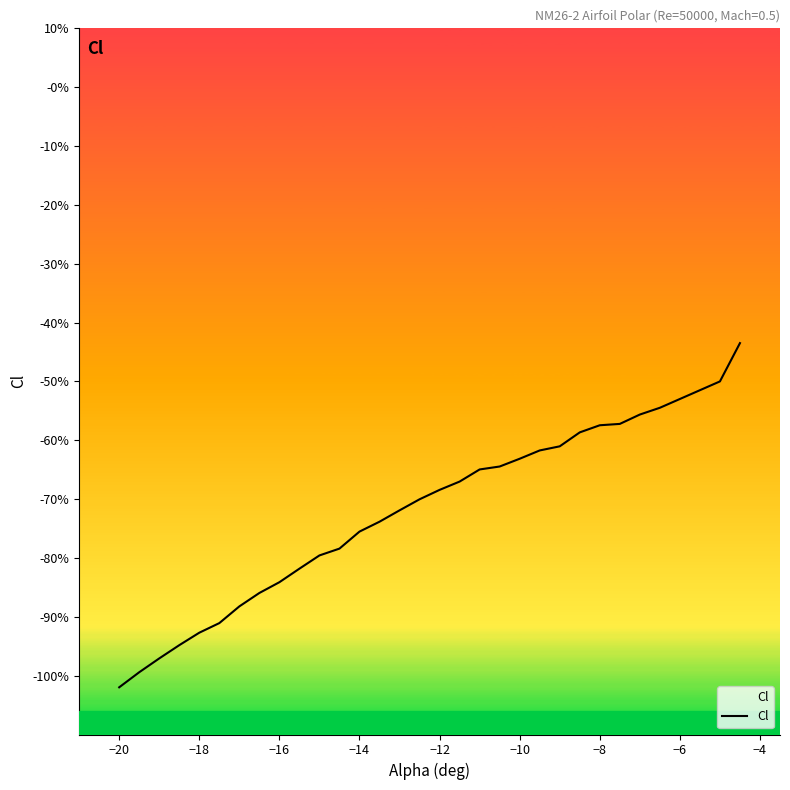

What is the difference between the maximum and second lowest values?

0.6